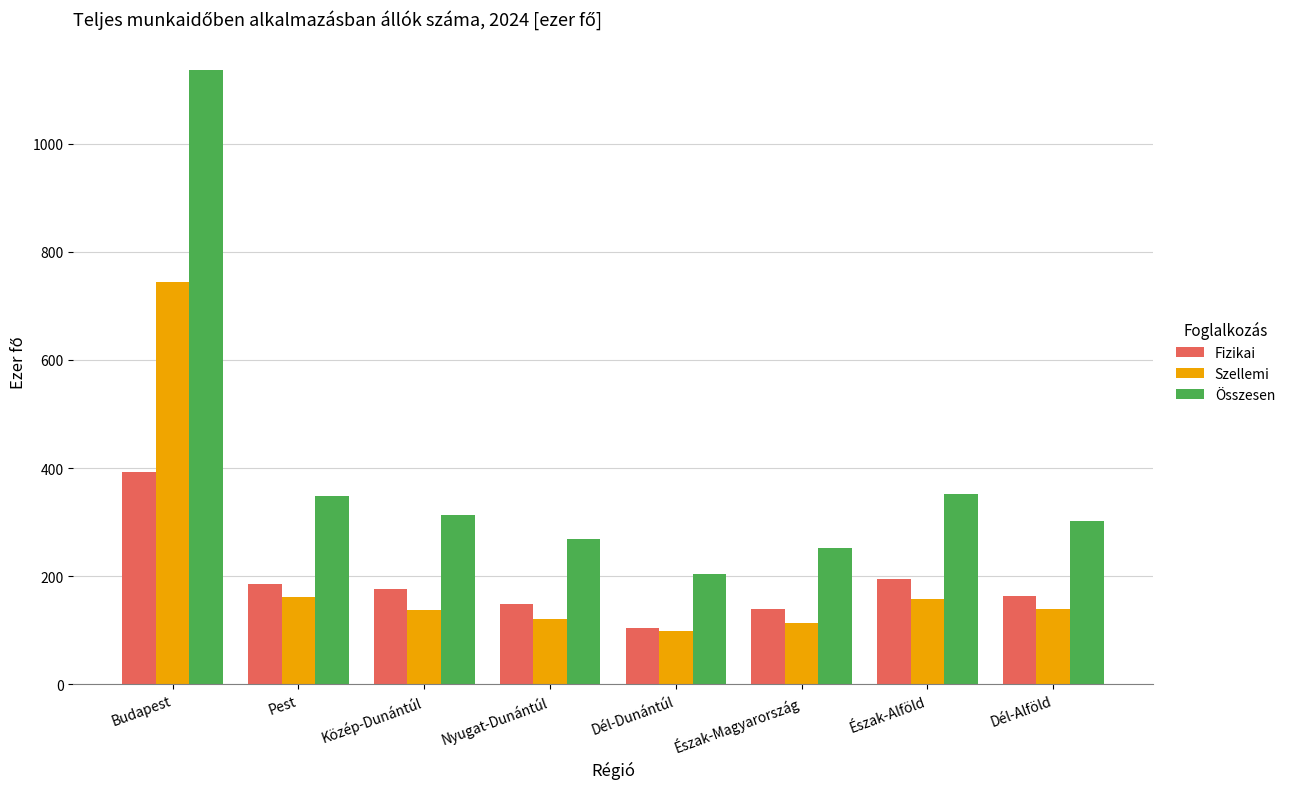

Read the Fizikai value at Közép-Dunántúl.

175.6